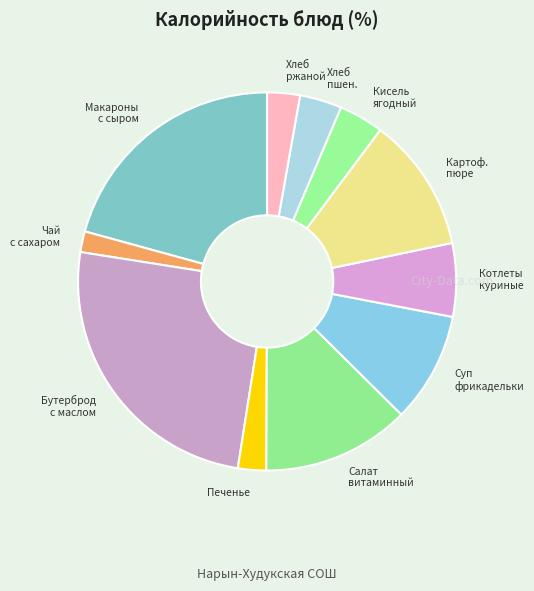

How many slices are in this pie chart?

11